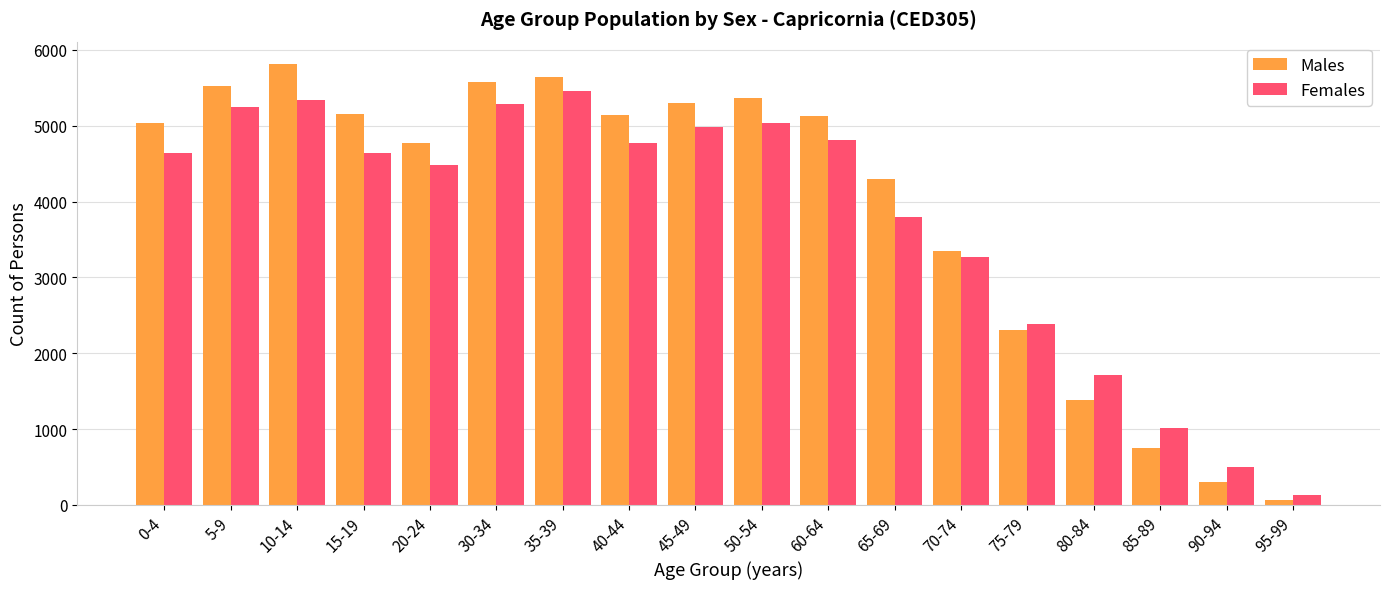

What is the label of the 4th bar from the left?

15-19